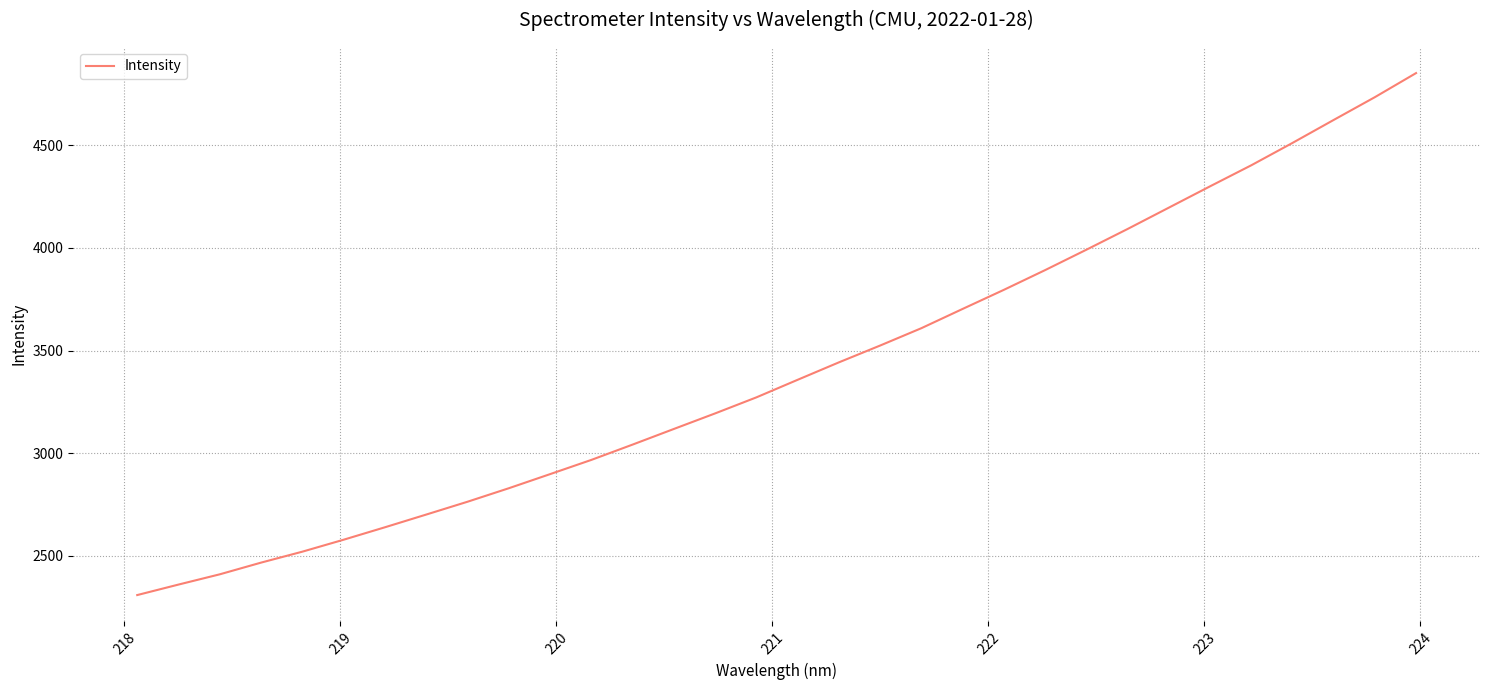

What is the maximum value shown in the chart?

4852.0